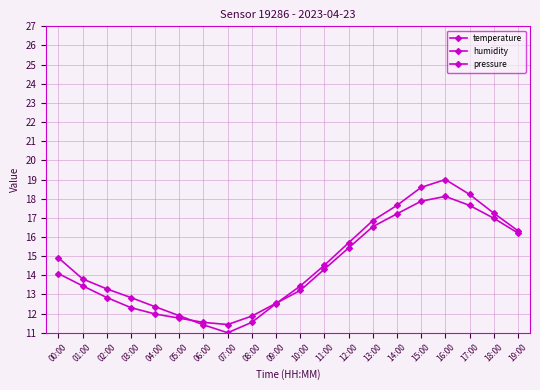

What is the sum of all temperature values?

287.4